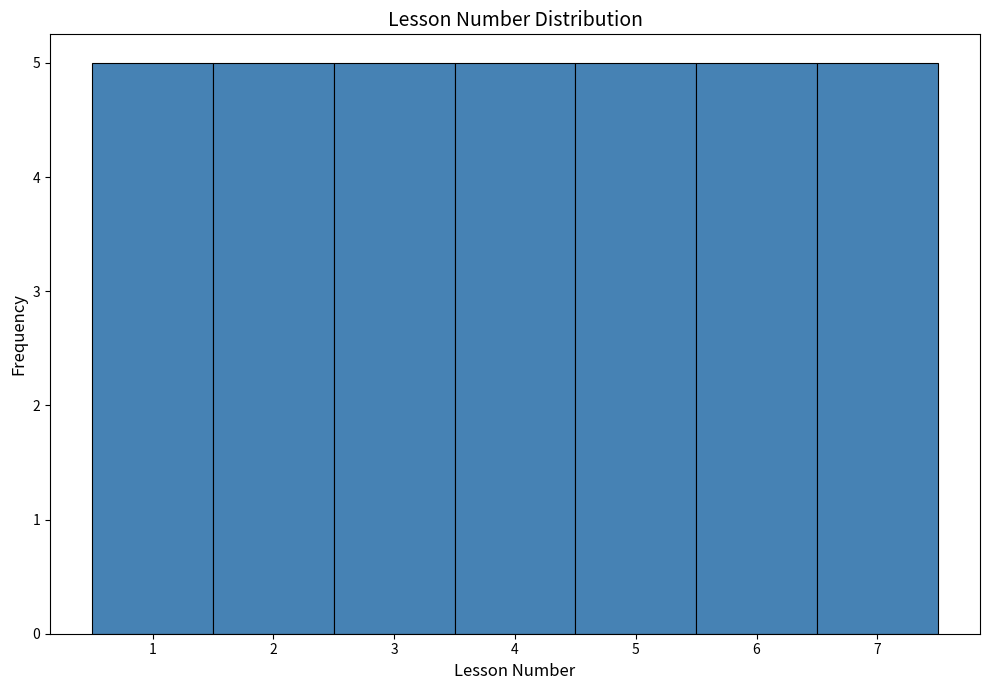

Reading left to right, list every bar in this chart as the range it spans on the x-axis followed by its height. The values are not printed on the chart, so give them approximately, as read against the axis.

0.5 to 1.5: 5
1.5 to 2.5: 5
2.5 to 3.5: 5
3.5 to 4.5: 5
4.5 to 5.5: 5
5.5 to 6.5: 5
6.5 to 7.5: 5